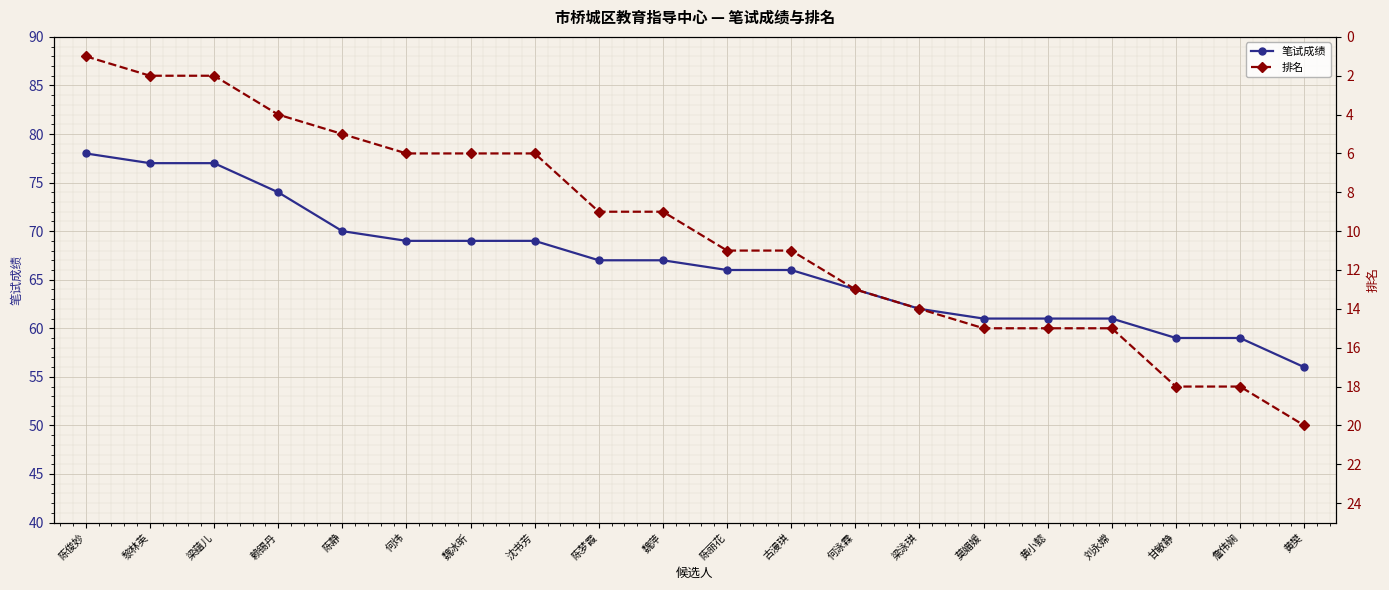

The value of 排名 at 沈书芳 is 3. True or false?

False